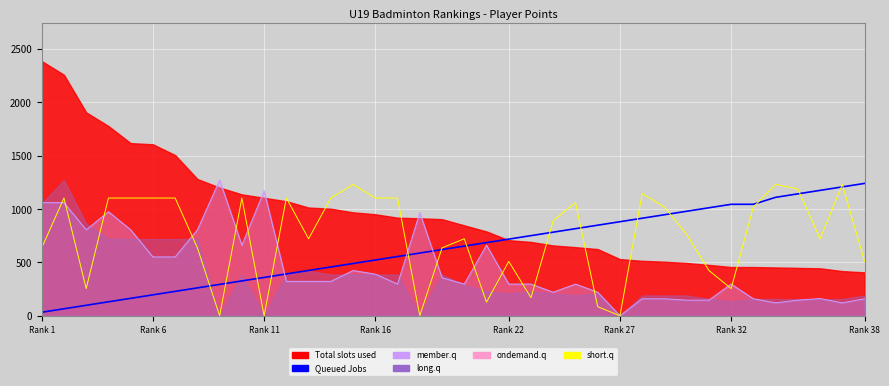

In ondemand.q, how many points are higher than both neighbors (excluding endpoints)?

9